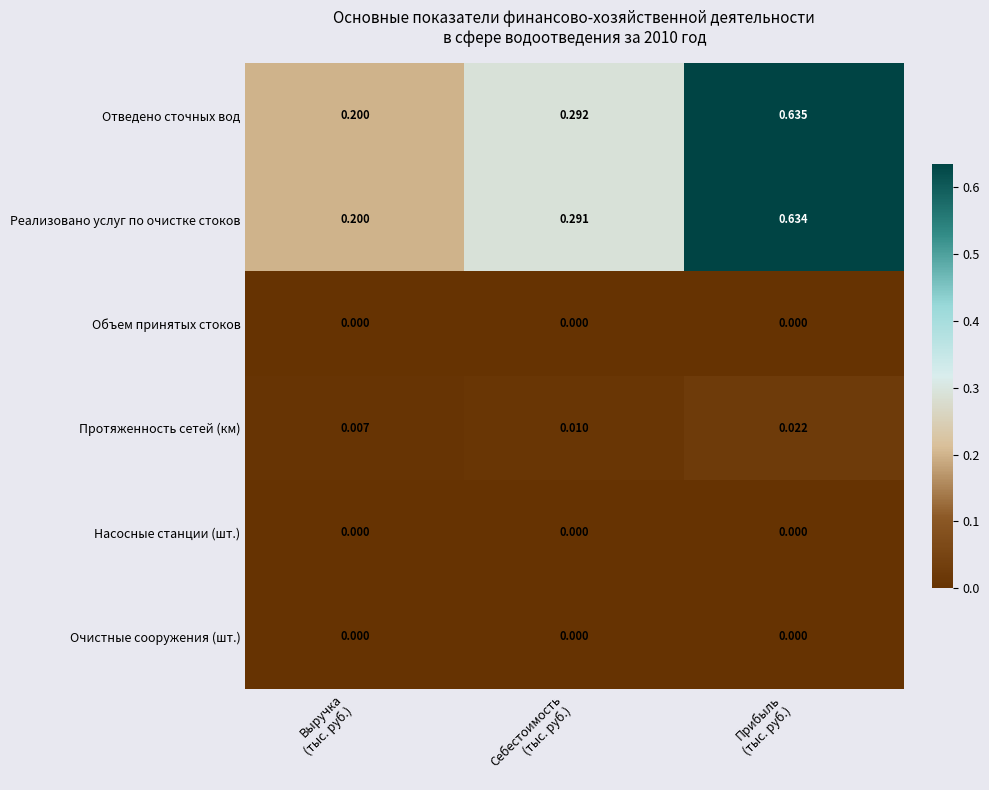

Which series has the widest spread of values?

Отведено сточных вод